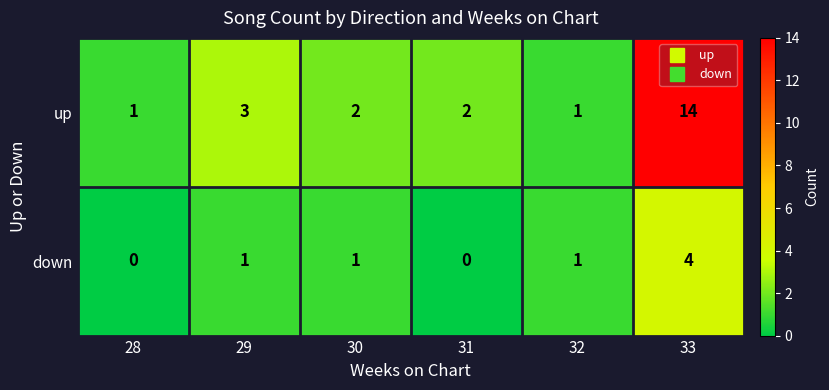

Reading left to right, list all the values displayed in this chart.

up: 28=1	29=3	30=2	31=2	32=1	33=14
down: 28=0	29=1	30=1	31=0	32=1	33=4